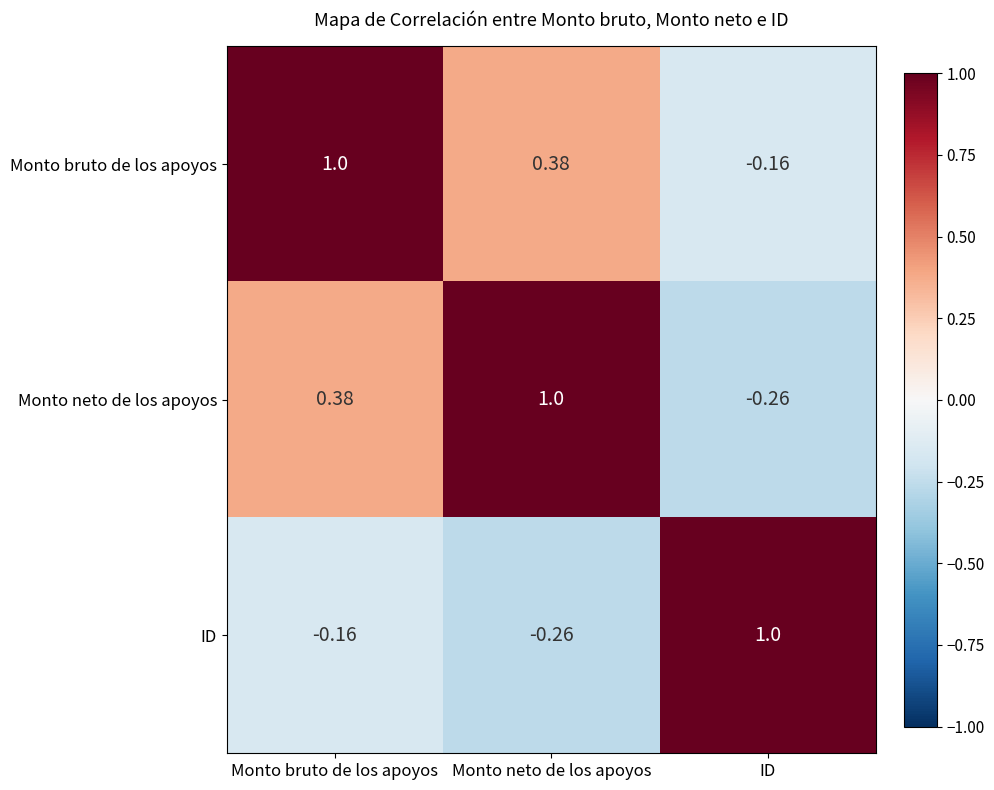

Where does the Monto bruto de los apoyos series first go above 0?

Monto bruto de los apoyos